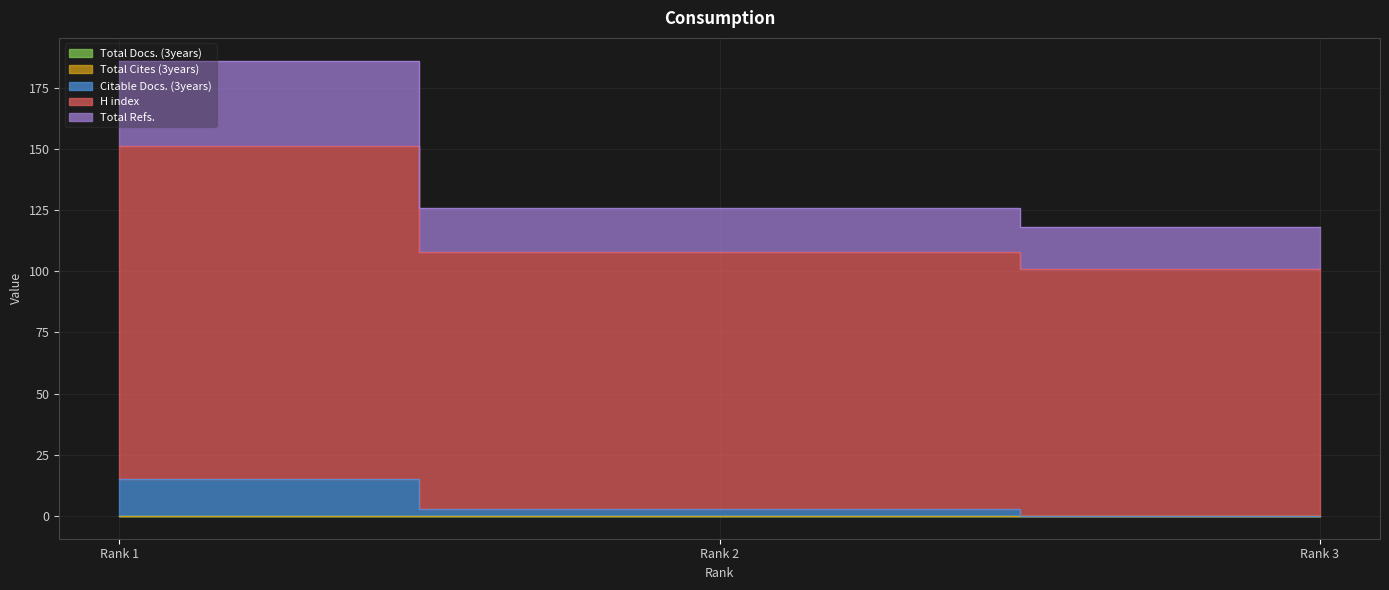

At which label is Citable Docs. (3years) closest to 7?

Rank 2